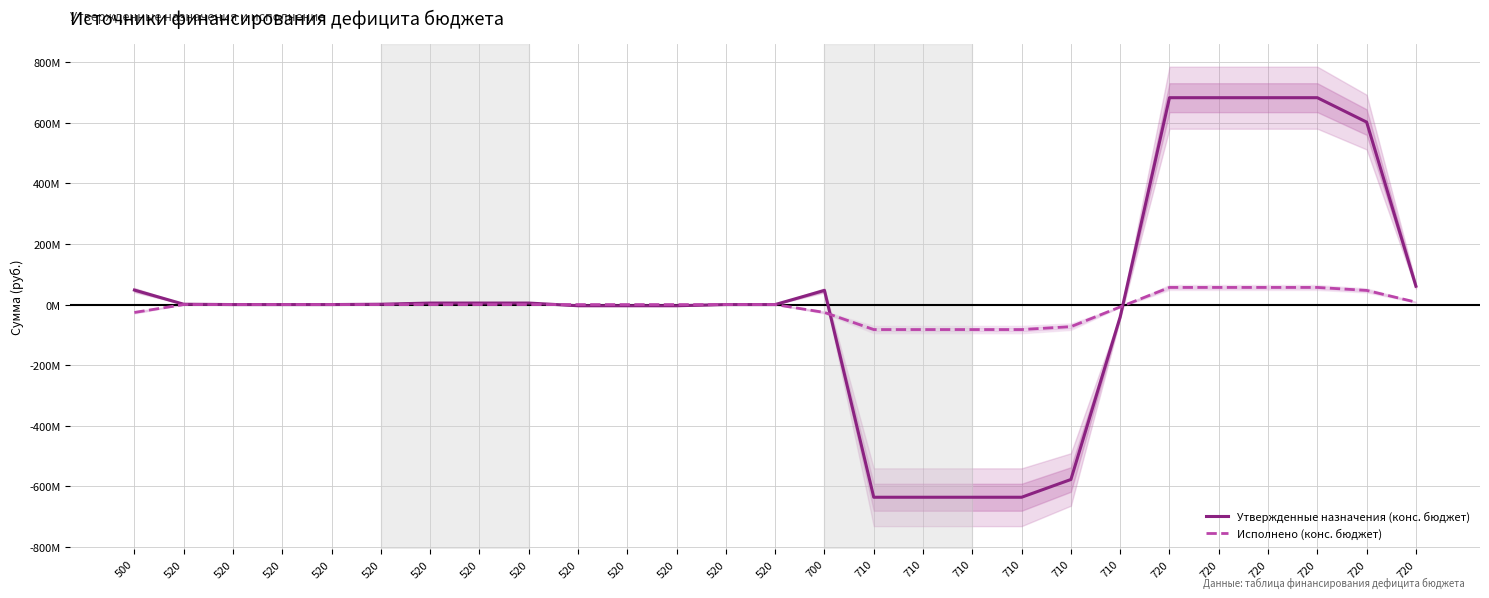

Which series has the largest total across all categories?

Утвержденные назначения (конс. бюджет)